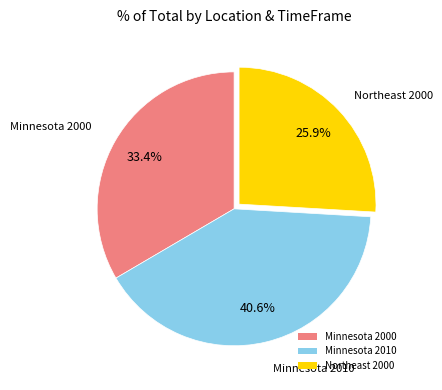

Combined, what portion of the pie is Minnesota 2000 and Minnesota 2010?

74.1%